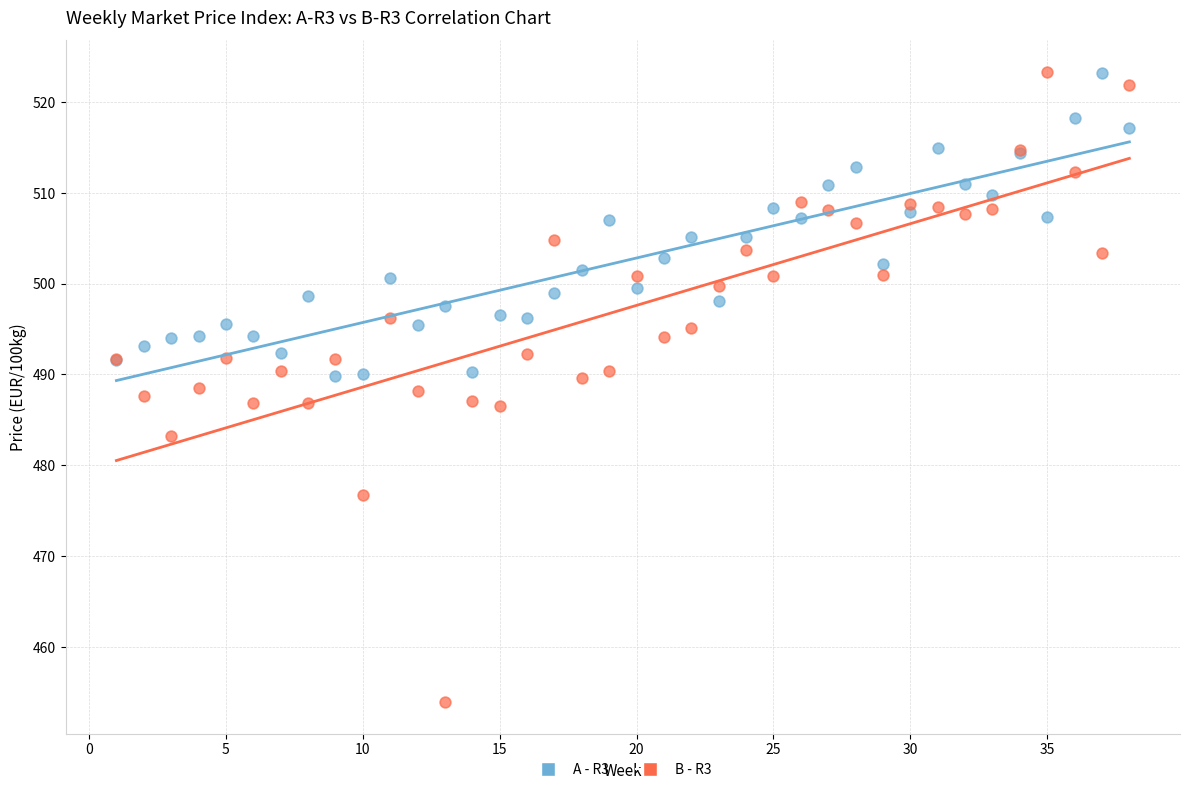

Which series contains the lowest Y value?

B - R3